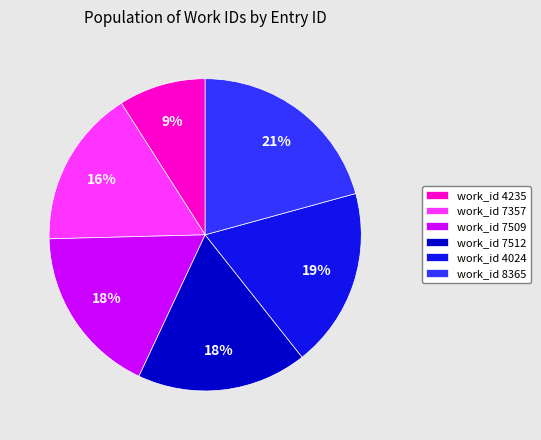

What percentage is the work_id 8365 slice, to the nearest percent?

21%